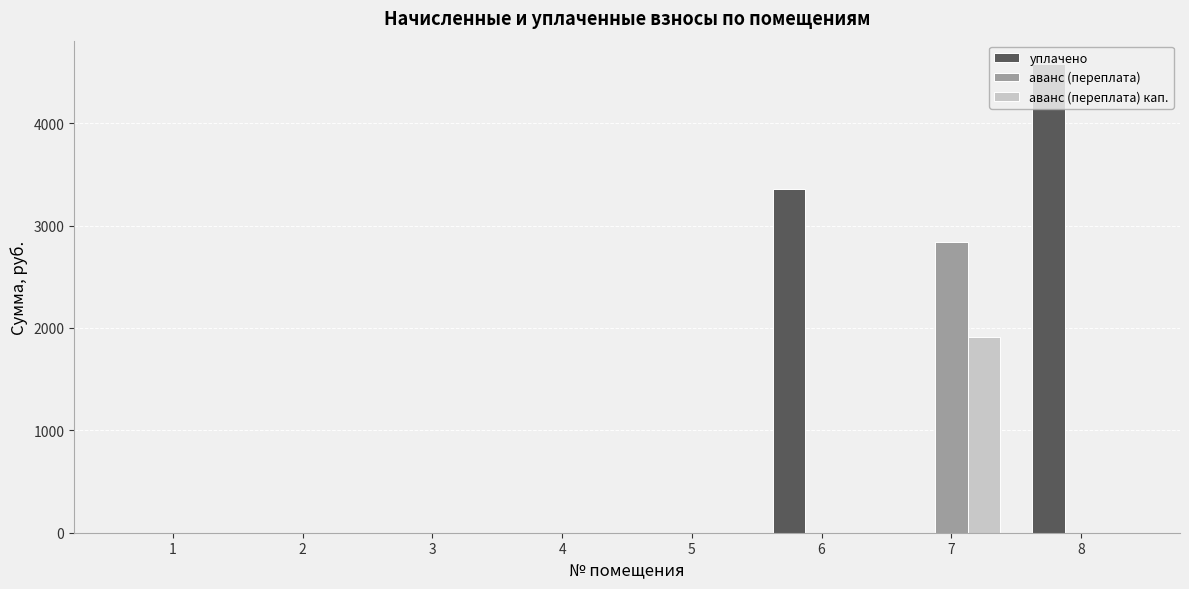

What is the highest value of the аванс (переплата) series?

2837.3